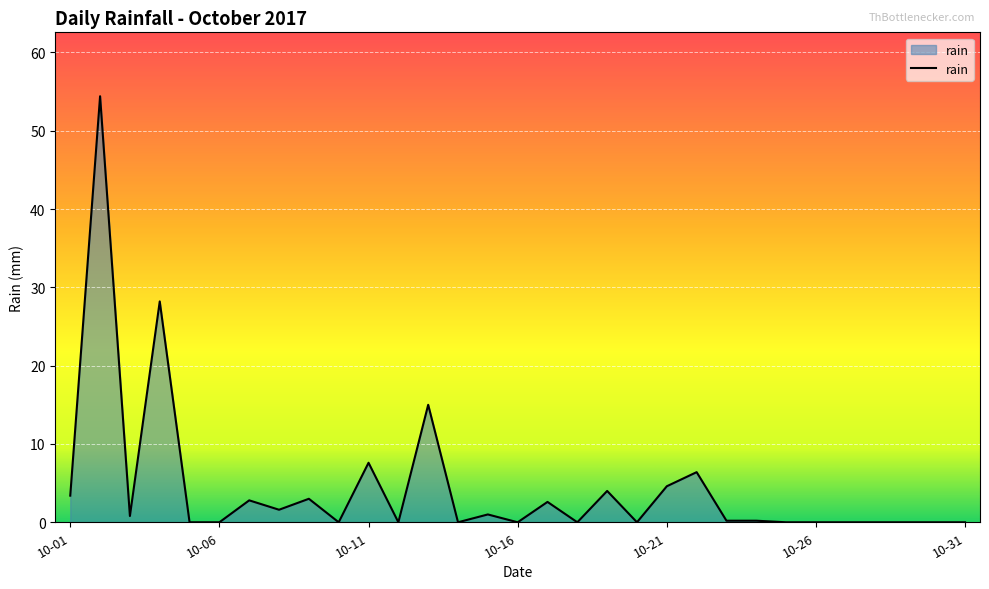

What is the maximum value shown in the chart?

54.4